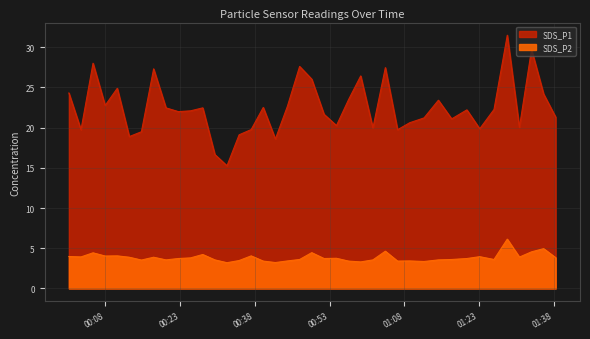

Which series has the largest total across all categories?

SDS_P1